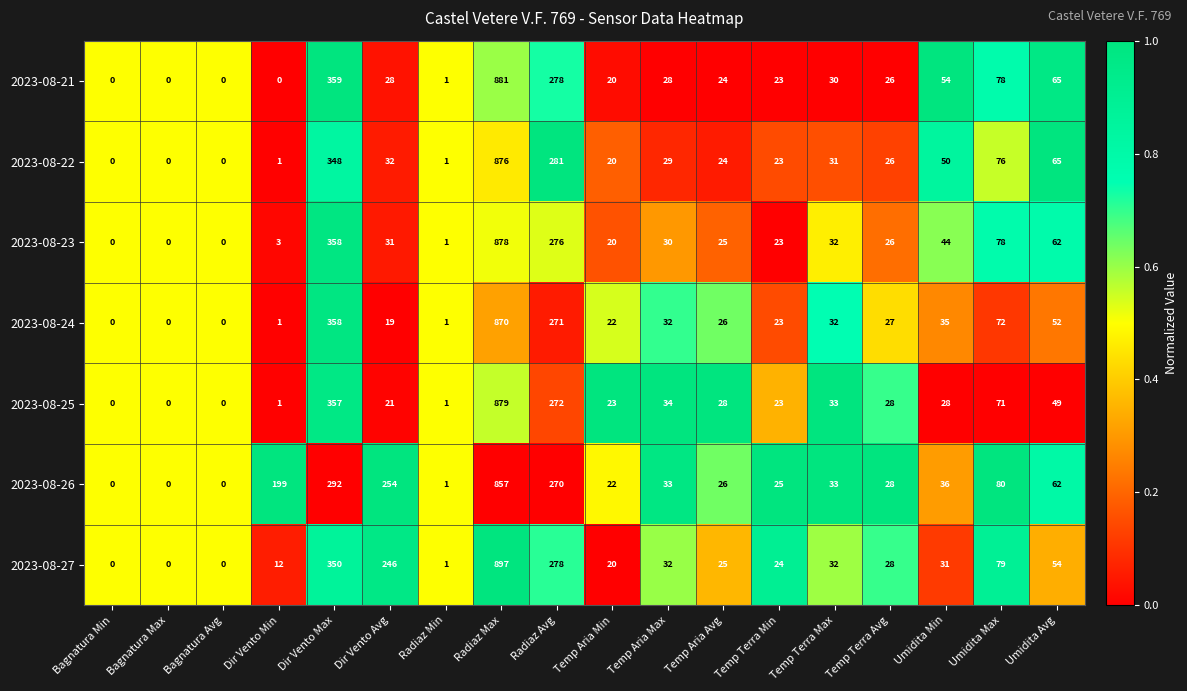

Rank the series by their maximum value, from lowest to highest.

2023-08-26, 2023-08-24, 2023-08-22, 2023-08-23, 2023-08-25, 2023-08-21, 2023-08-27